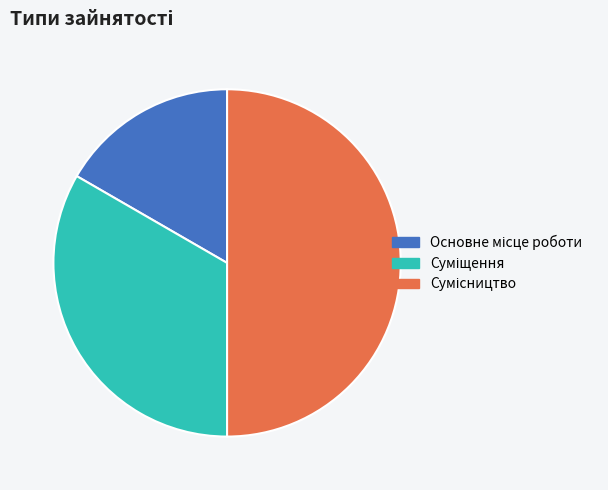

How many segments does this pie chart have?

3